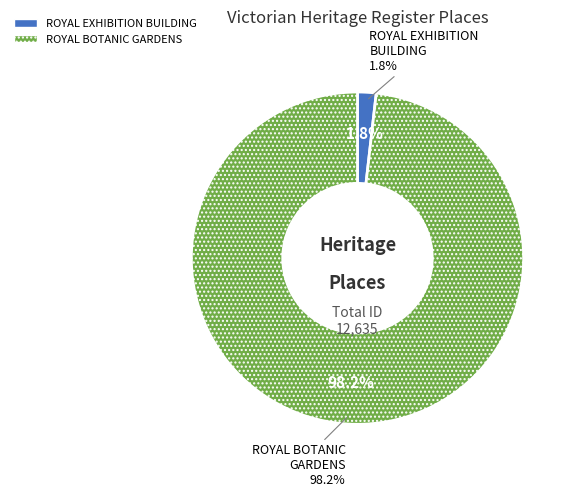

What percentage do ROYAL EXHIBITION BUILDING AND CARLTON GARDENS and ROYAL BOTANIC GARDENS together represent?

100.0%